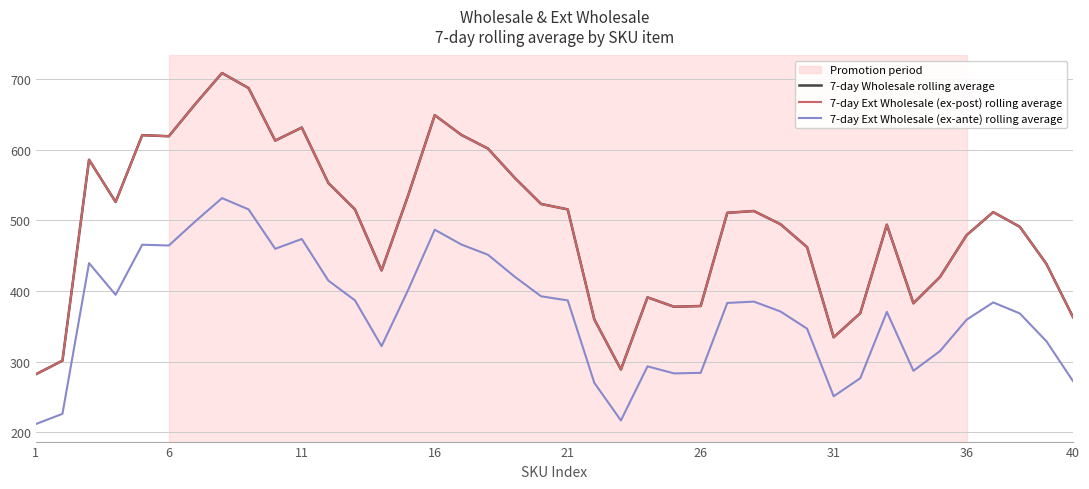

True or false: 7-day Ext Wholesale (ex-post) rolling average has more than 0 interior local peaks.

True